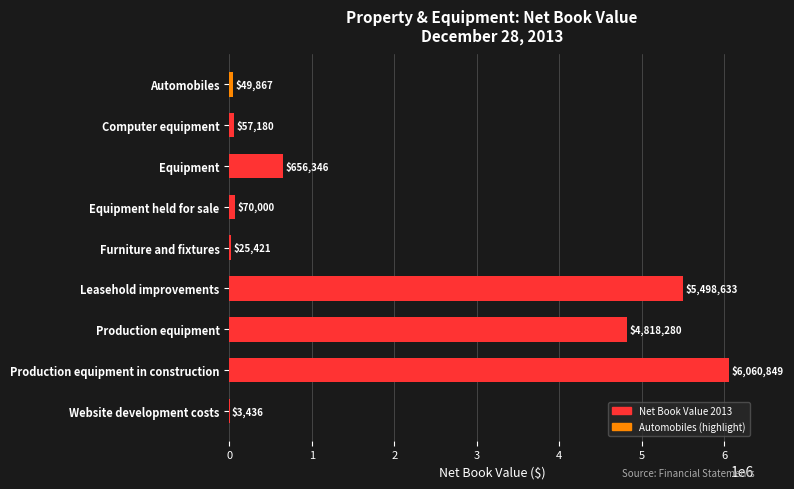

Are the bars grouped side by side (vs. stacked)?

No